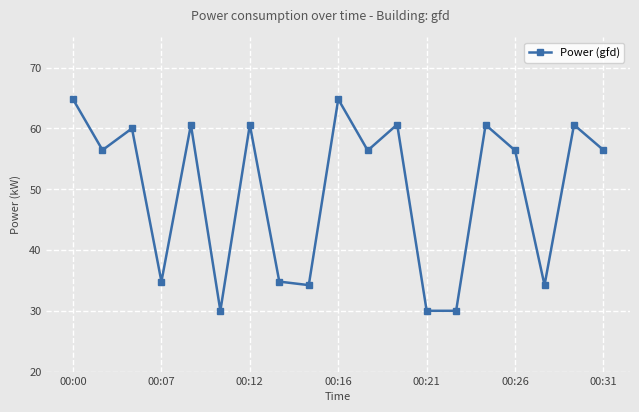

How many points are higher than both their immediate neighbors (excluding endpoints)?

7